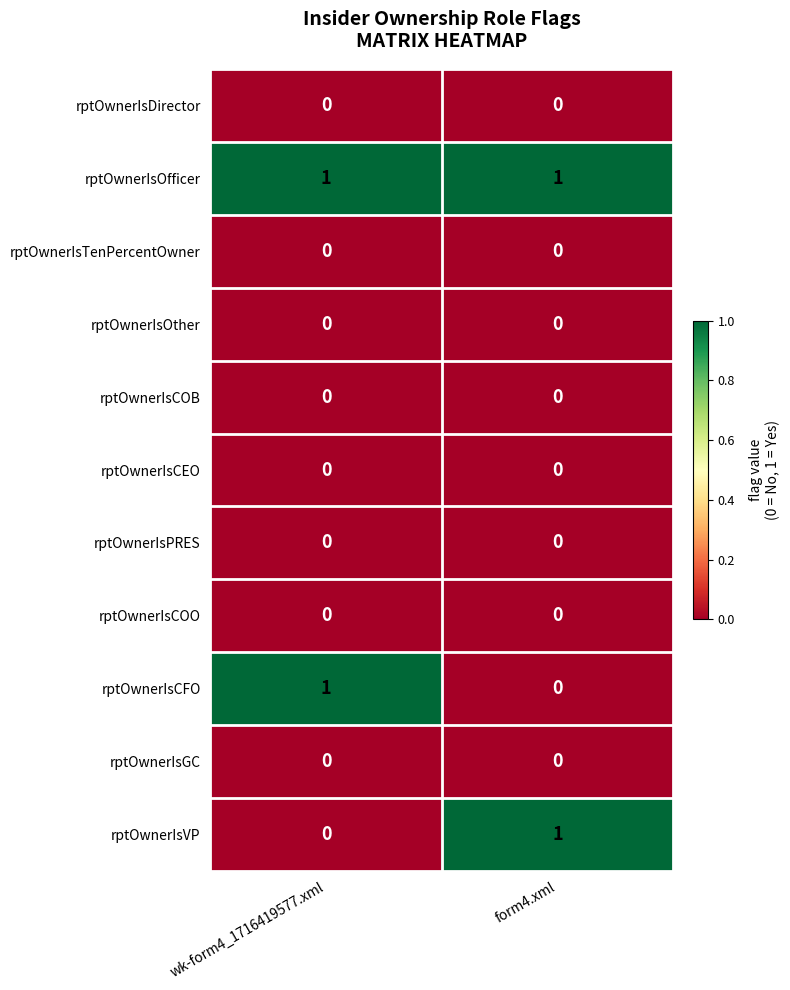

Which series has the largest total across all categories?

rptOwnerIsOfficer